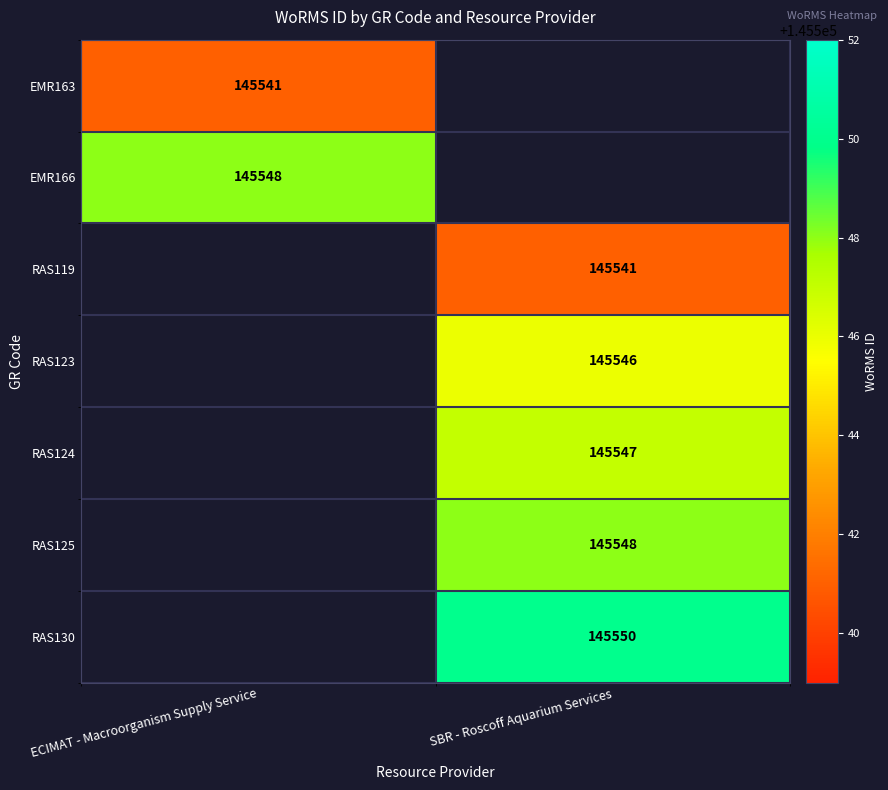

At how many categories does at least one series exceed 145548?

1